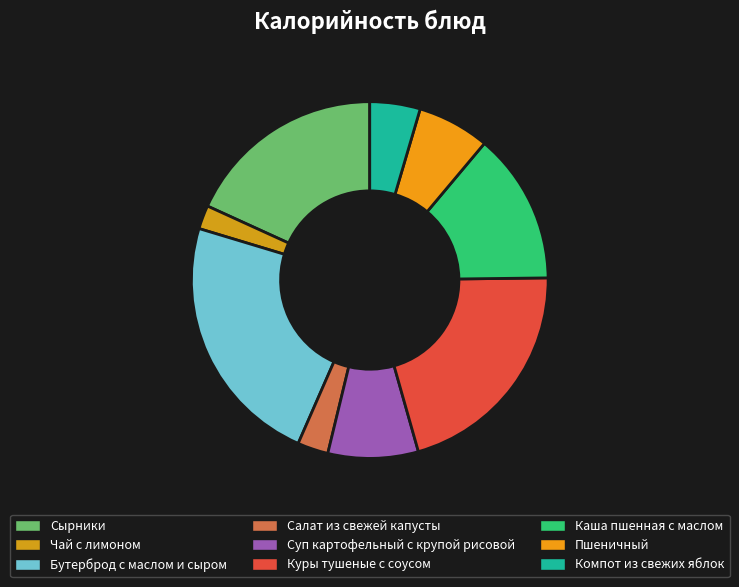

Rank the categories by value from lowest to highest.

Чай с лимоном, Салат из свежей капусты, Компот из свежих яблок, Пшеничный, Суп картофельный с крупой рисовой, Каша пшенная с маслом, Сырники, Куры тушеные с соусом, Бутерброд с маслом и сыром